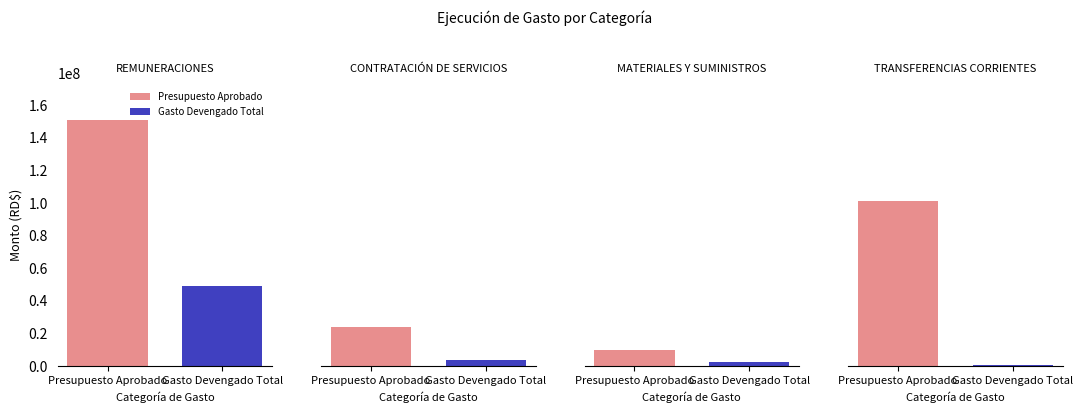

True or false: Gasto Devengado Total has a value of 725723.6 at TRANSFERENCIAS CORRIENTES.

False